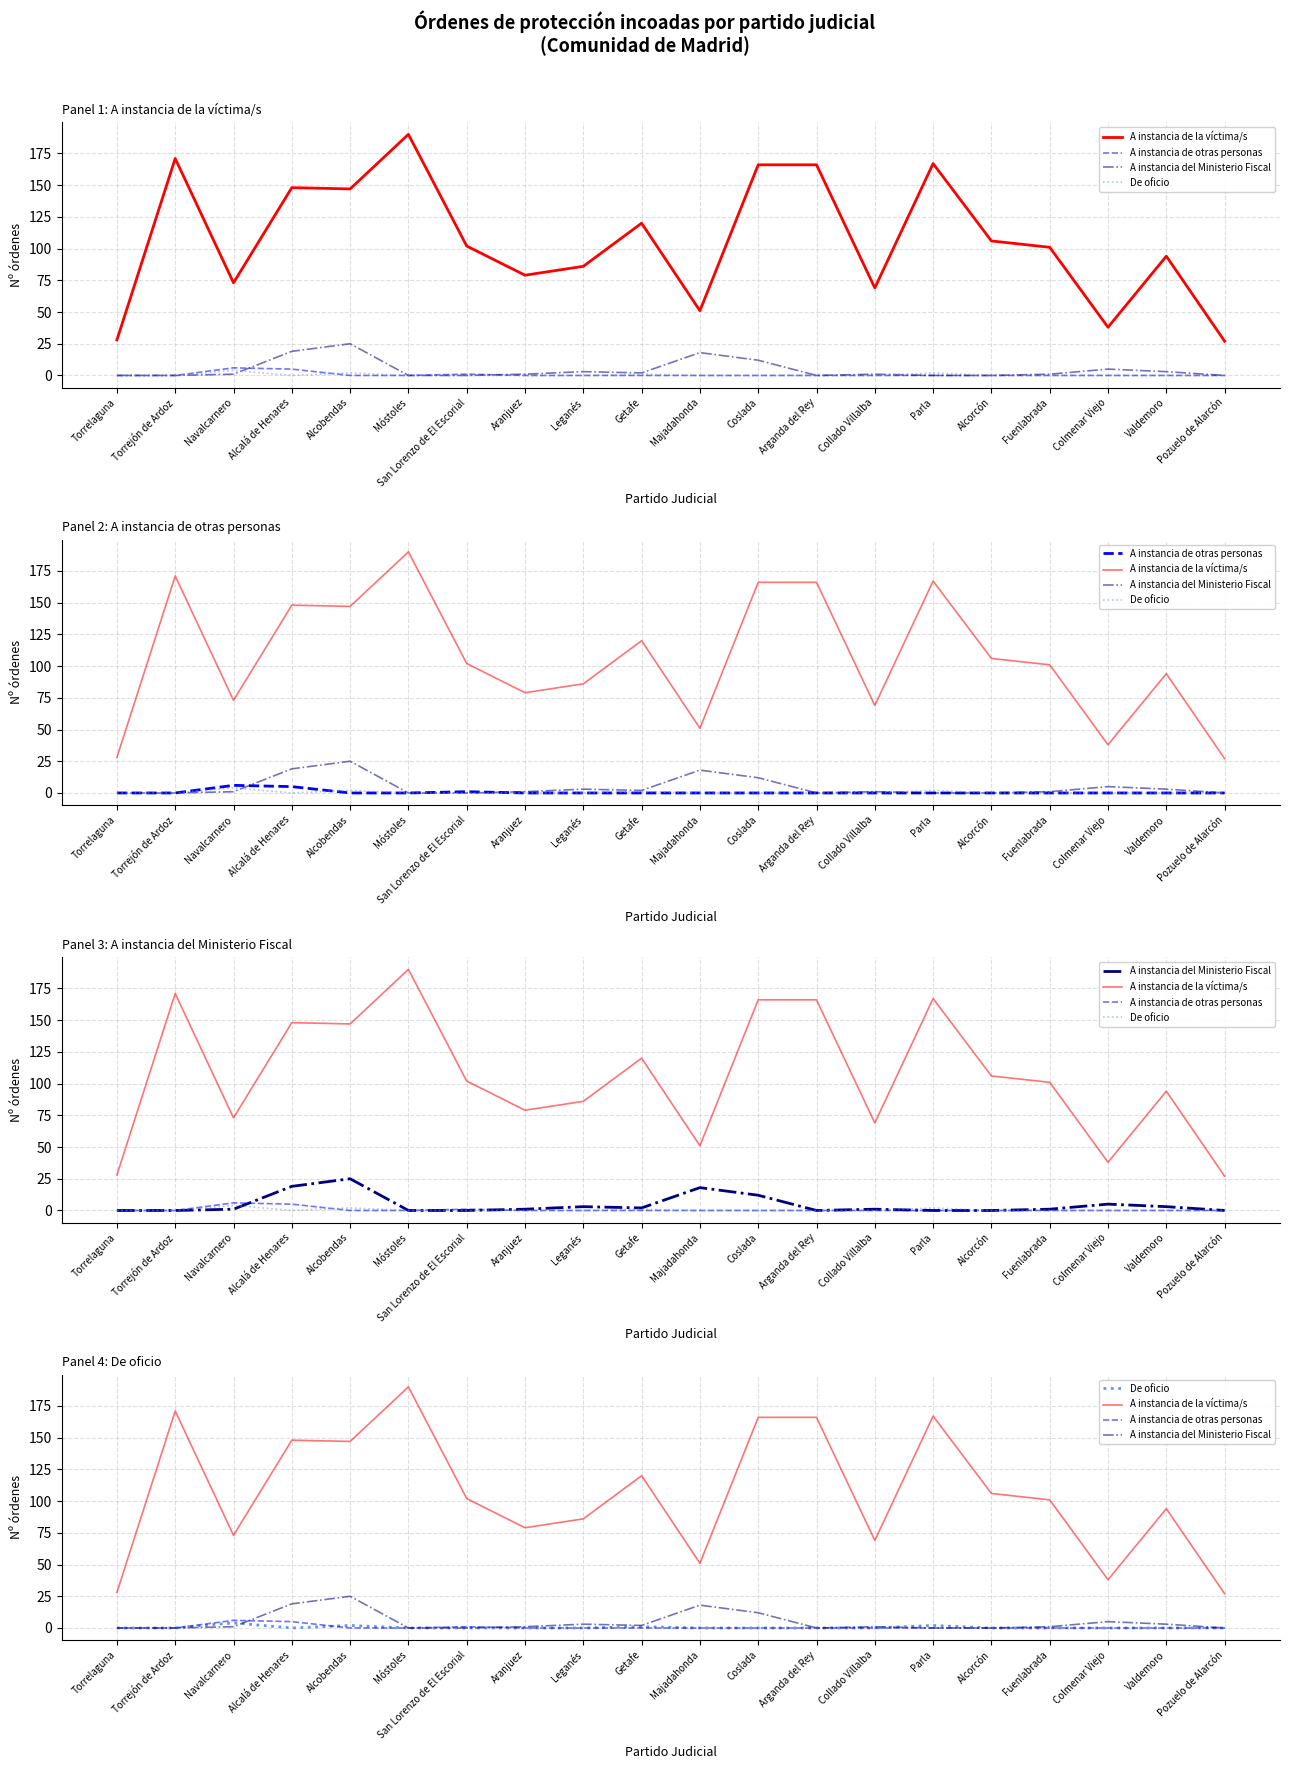

Which category has the lowest value in the A instancia de otras personas series?

Torrelaguna